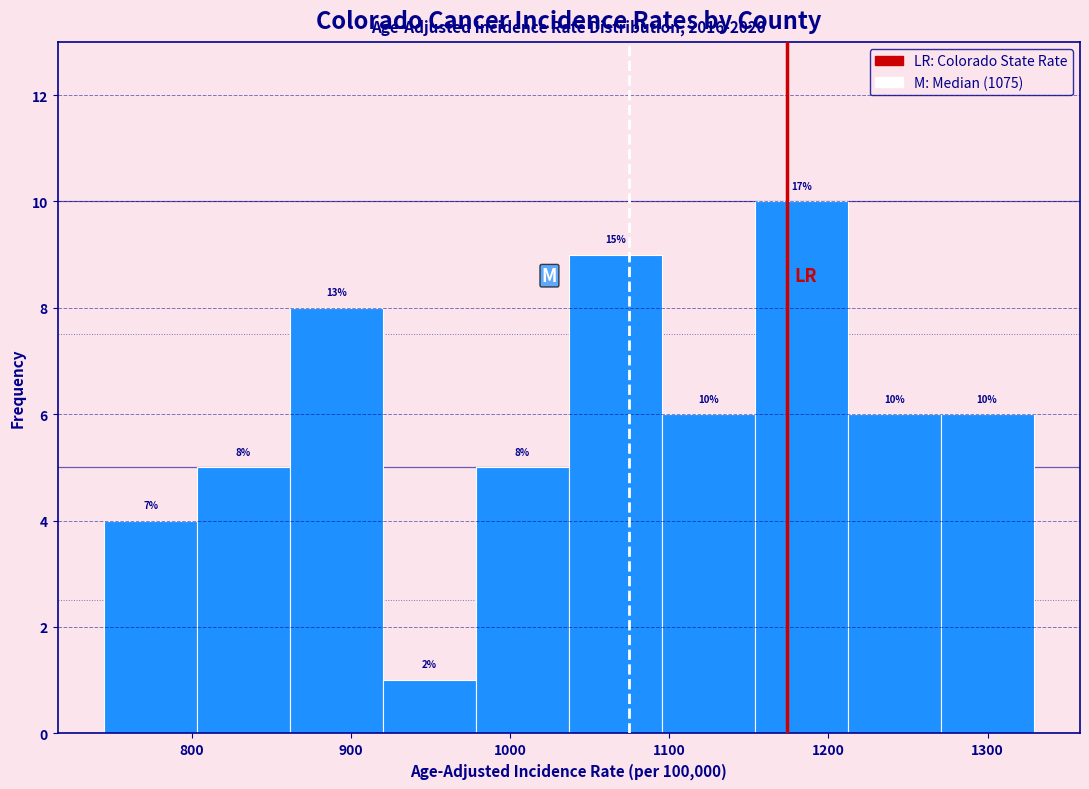

Over which range of the x-axis is the bar tallest?

1150 to 1210